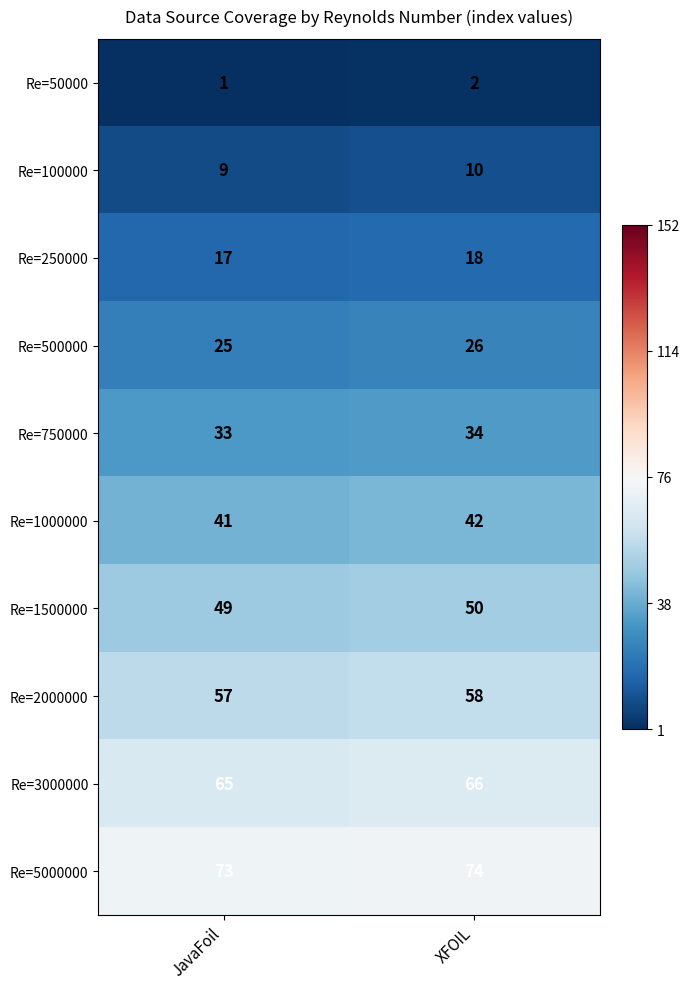

What is the sum of all Re=1500000 values?

99